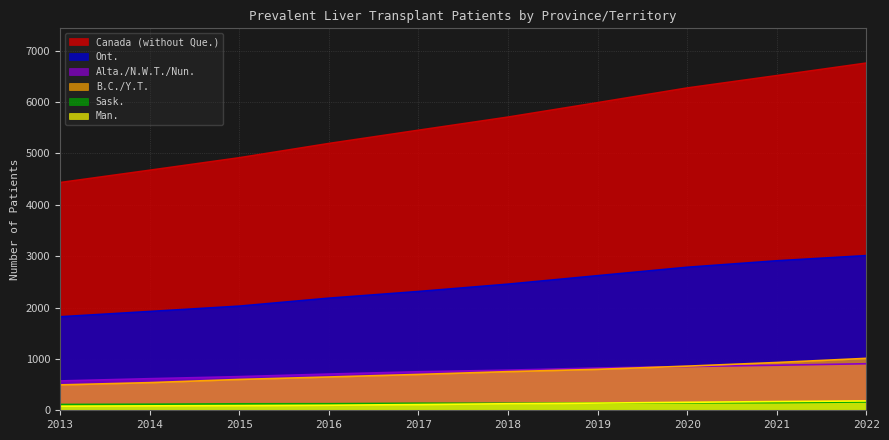

At 2019, list the series in order from largest to smallest.

Canada (without Que.), Ont., Alta./N.W.T./Nun., B.C./Y.T., Sask., Man.